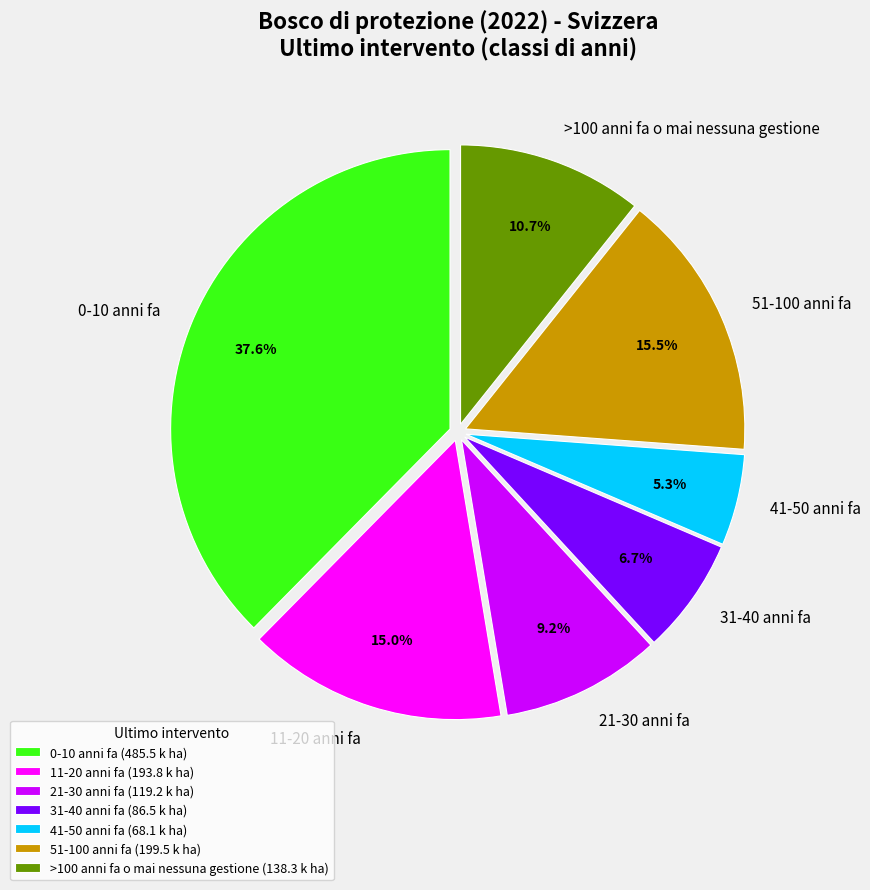

To the nearest percent, what is the average slice percentage?

14%